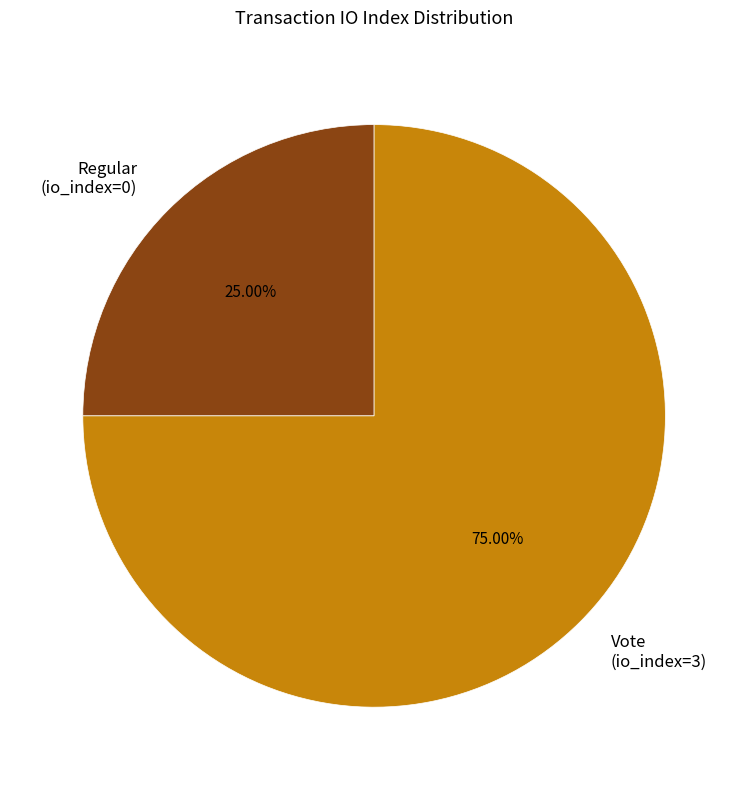

Rank the categories by value from lowest to highest.

Regular (io_index=0), Vote (io_index=3)